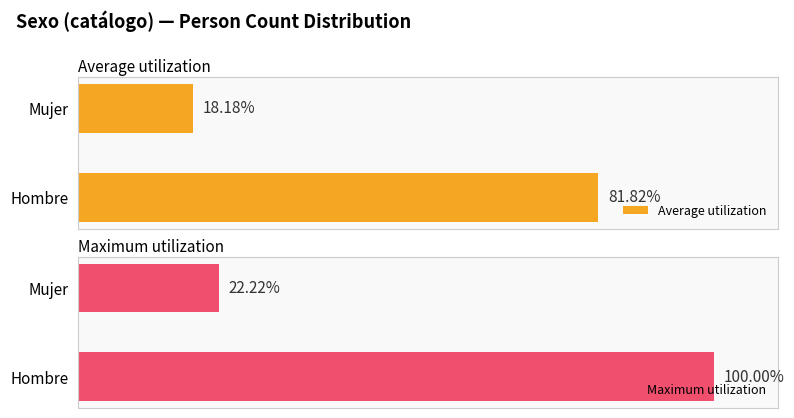

What is the highest value of the Average utilization series?

81.8